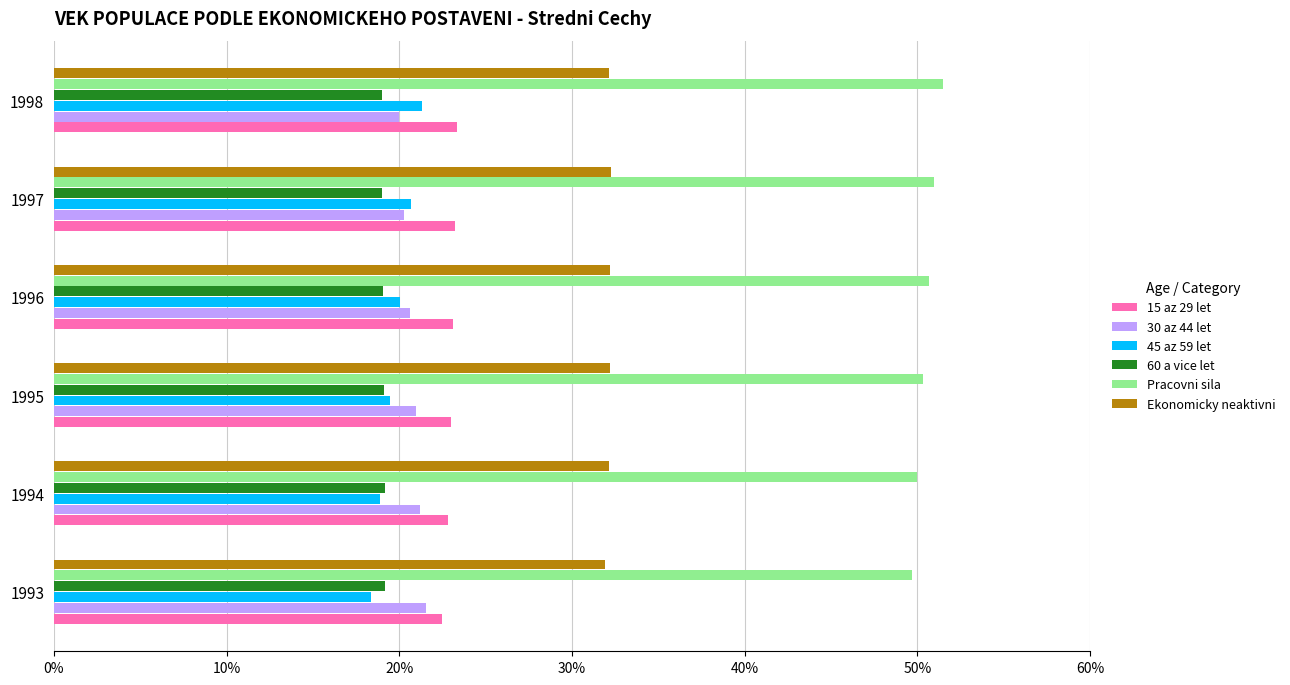

What are all the series names shown in the legend?

15 az 29 let, 30 az 44 let, 45 az 59 let, 60 a vice let, Pracovni sila, Ekonomicky neaktivni